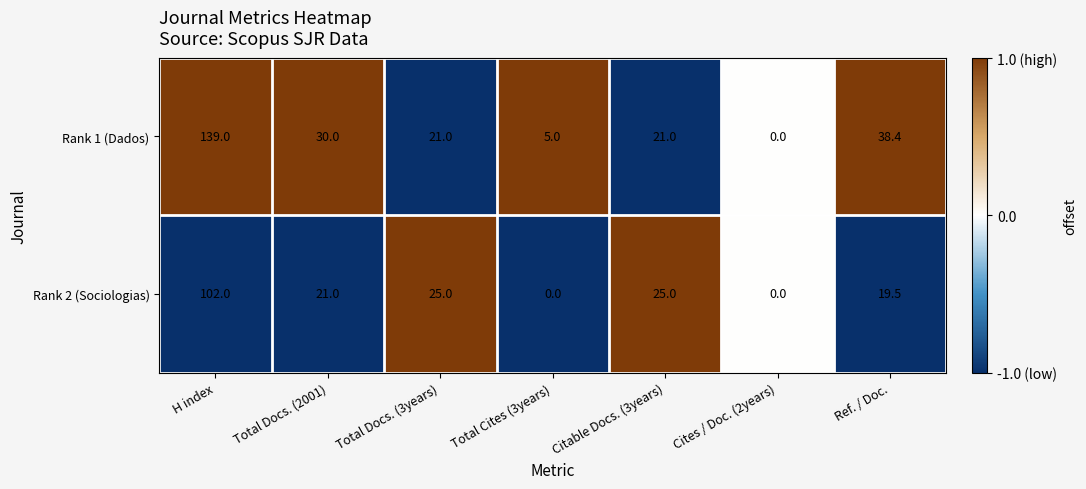

At which category does the chart reach its peak across all series?

H index